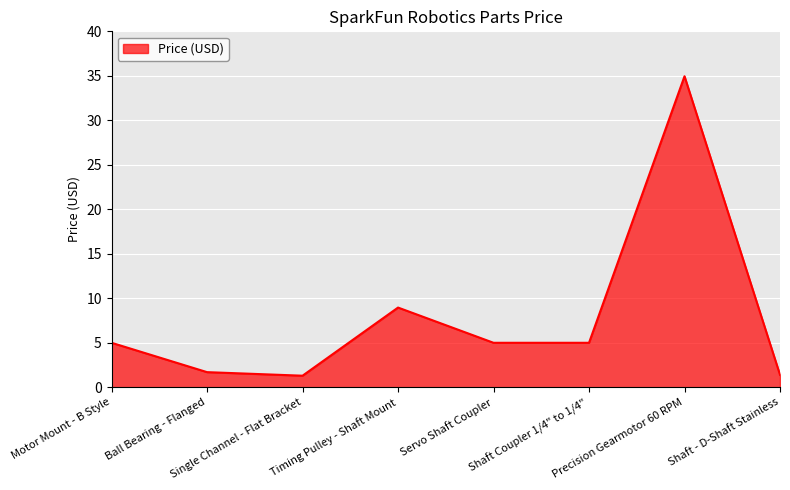

What is the greatest value displayed?

35.0